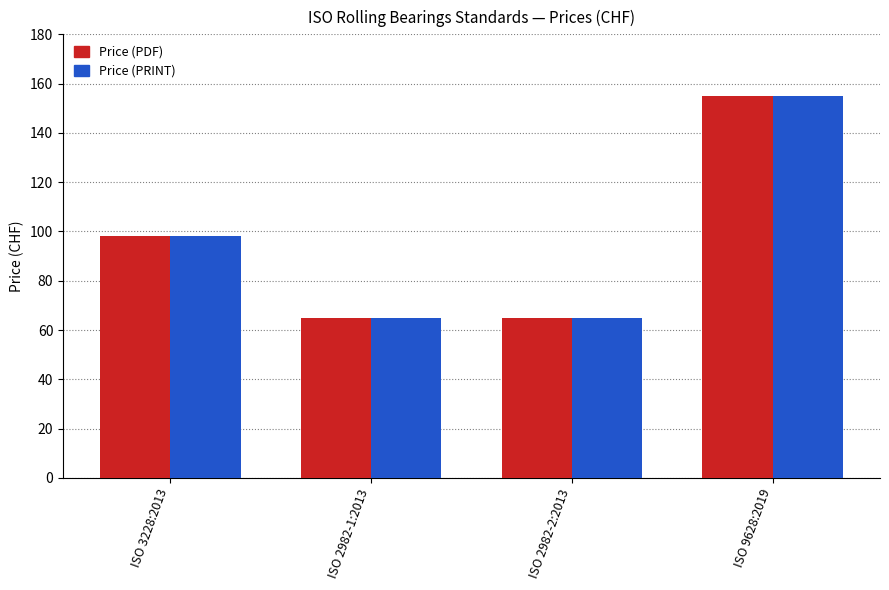

What is the sum of the Price (PDF) values at ISO 2982-1:2013 and ISO 9628:2019?

220